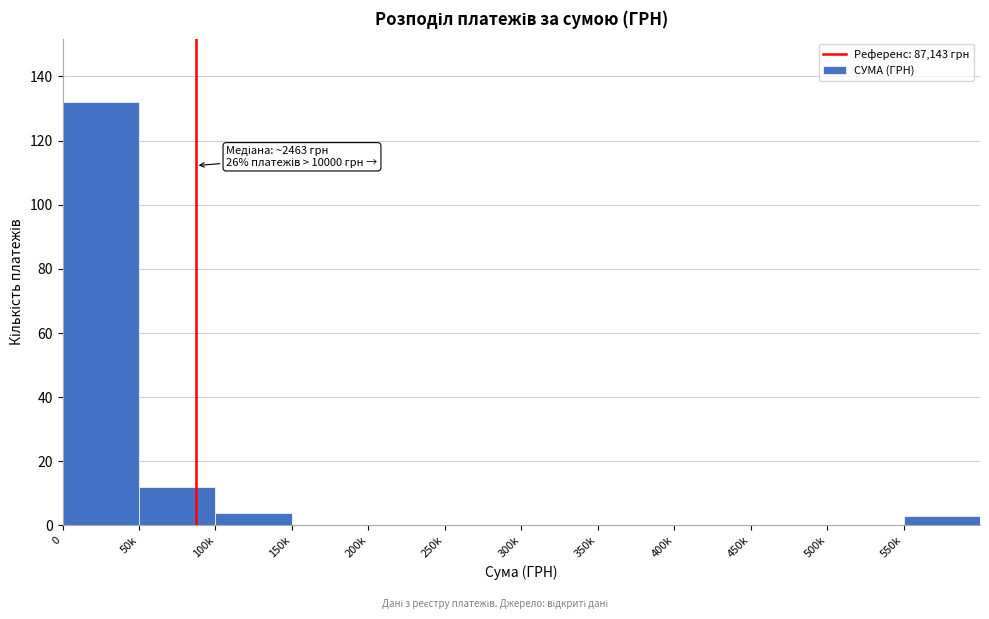

Reading left to right, list all the values displayed in this chart.

0=132	50k=12	100k=4	150k=0	200k=0	250k=0	300k=0	350k=0	400k=0	450k=0	500k=0	550k=3